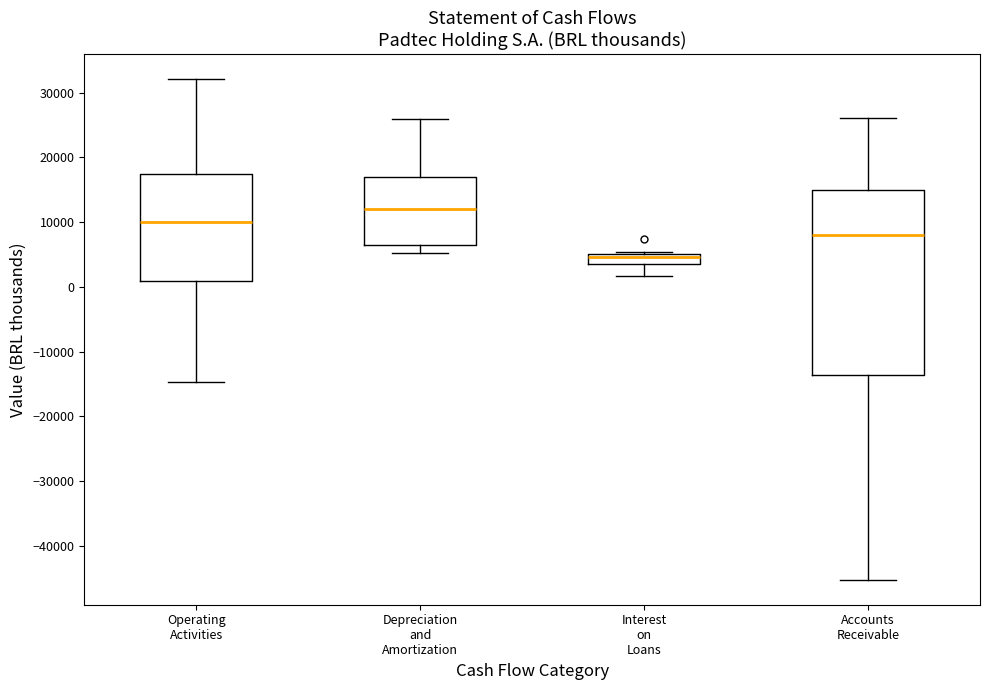

Which box's median line is the highest?

Depreciation and Amortization